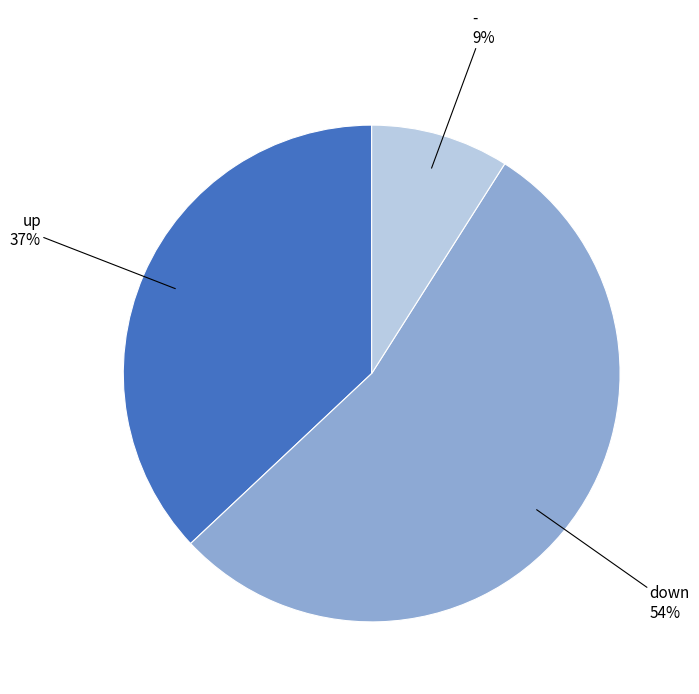

Is there any slice that represents more than half of the pie?

Yes